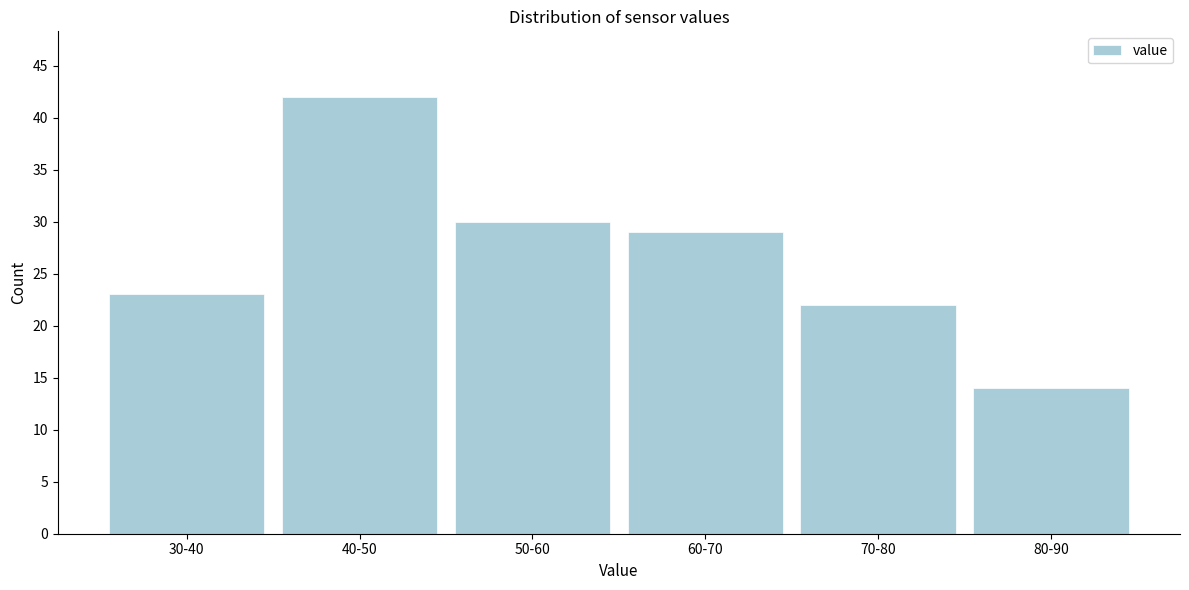

Reading left to right, extract all data points from this chart.

30-40=23	40-50=42	50-60=30	60-70=29	70-80=22	80-90=14